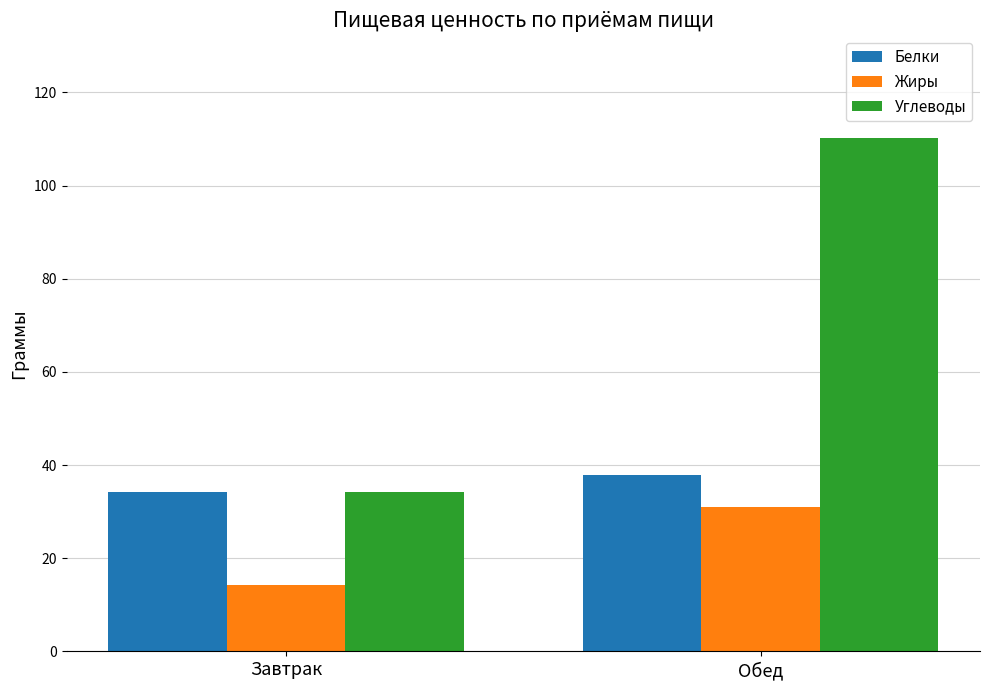

What is the sum of the Углеводы values at Обед and Завтрак?

144.5